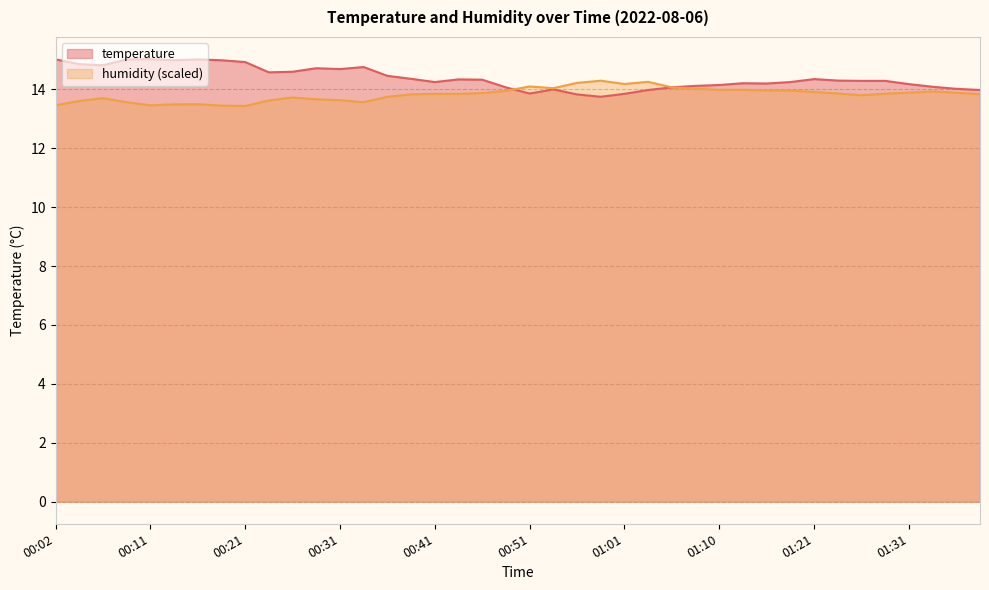

List the labels in order of temperature value, smallest first.

00:58, 00:56, 01:01, 00:51, 01:03, 01:39, 00:53, 01:36, 00:48, 01:05, 01:34, 01:08, 01:10, 01:31, 01:15, 01:13, 00:41, 01:18, 01:26, 01:29, 01:23, 00:46, 00:43, 01:21, 00:39, 00:36, 00:24, 00:26, 00:31, 00:29, 00:34, 00:07, 00:04, 00:21, 00:14, 00:19, 00:02, 00:09, 00:16, 00:11